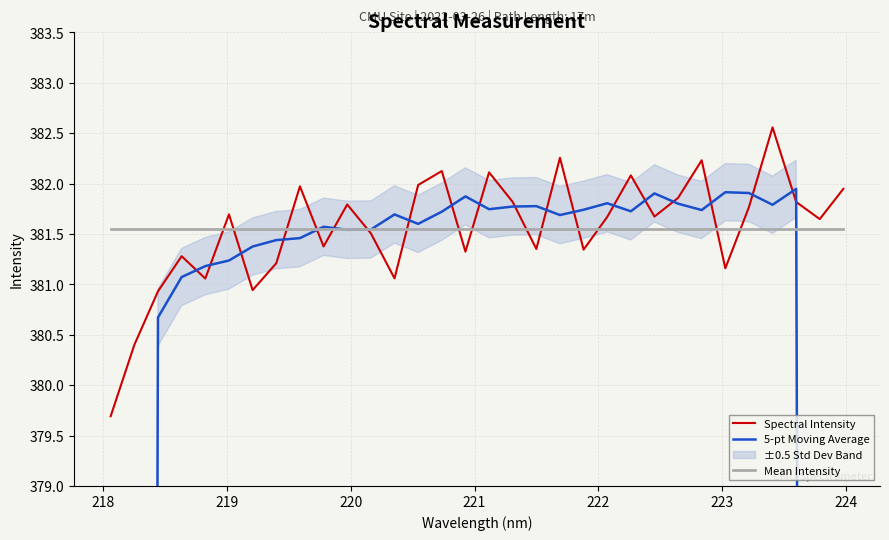

What is the value of the Spectral Intensity point at the 23rd from the left?

382.1